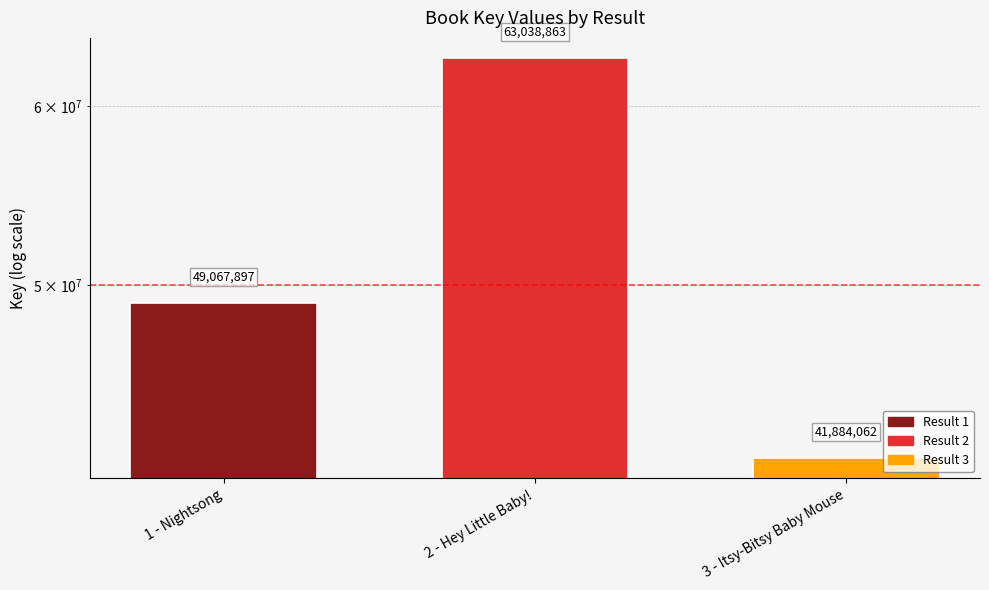

What is the sum of the values at 1 - Nightsong and 2 - Hey Little Baby!?

112106760